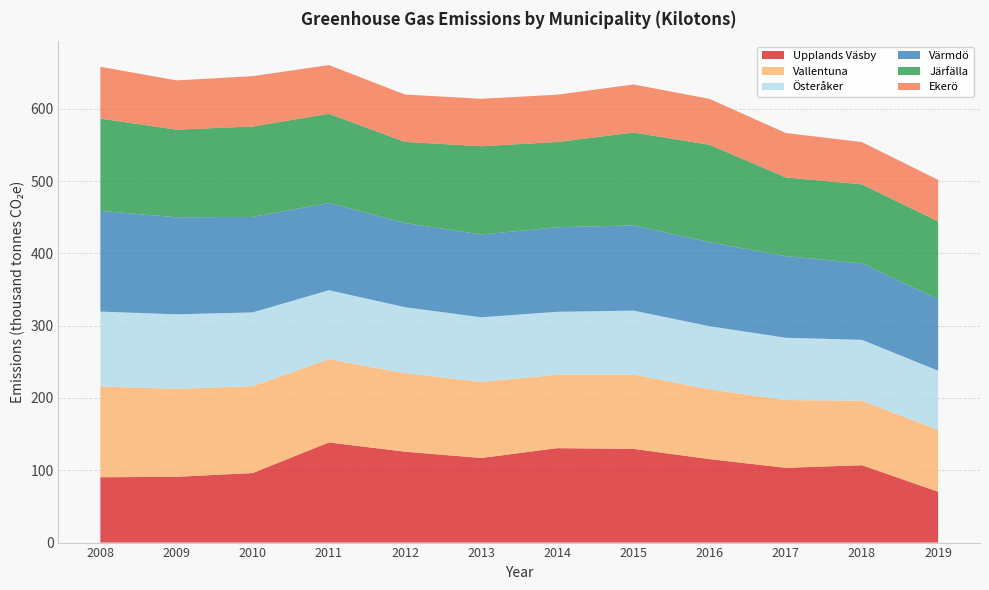

Reading left to right, what are all the values shown in this chart?

Upplands Väsby: 2008=90.4	2009=91.0	2010=96.2	2011=138.5	2012=125.7	2013=117.0	2014=130.6	2015=129.6	2016=115.4	2017=103.4	2018=107.0	2019=70.3
Vallentuna: 2008=125.5	2009=121.7	2010=120.1	2011=115.1	2012=108.5	2013=105.3	2014=101.5	2015=102.7	2016=96.6	2017=93.8	2018=89.2	2019=85.5
Österåker: 2008=103.6	2009=103.1	2010=102.0	2011=95.5	2012=91.4	2013=89.3	2014=87.1	2015=88.5	2016=87.3	2017=86.2	2018=84.2	2019=82.0
Värmdö: 2008=139.3	2009=134.2	2010=132.1	2011=120.6	2012=116.4	2013=114.5	2014=116.9	2015=118.0	2016=116.2	2017=112.8	2018=105.8	2019=98.9
Järfälla: 2008=127.6	2009=121.2	2010=125.1	2011=123.3	2012=112.3	2013=122.1	2014=118.0	2015=128.3	2016=134.8	2017=108.9	2018=109.2	2019=107.6
Ekerö: 2008=71.7	2009=68.1	2010=69.6	2011=67.4	2012=65.5	2013=65.6	2014=65.4	2015=66.5	2016=63.4	2017=61.4	2018=58.5	2019=57.5